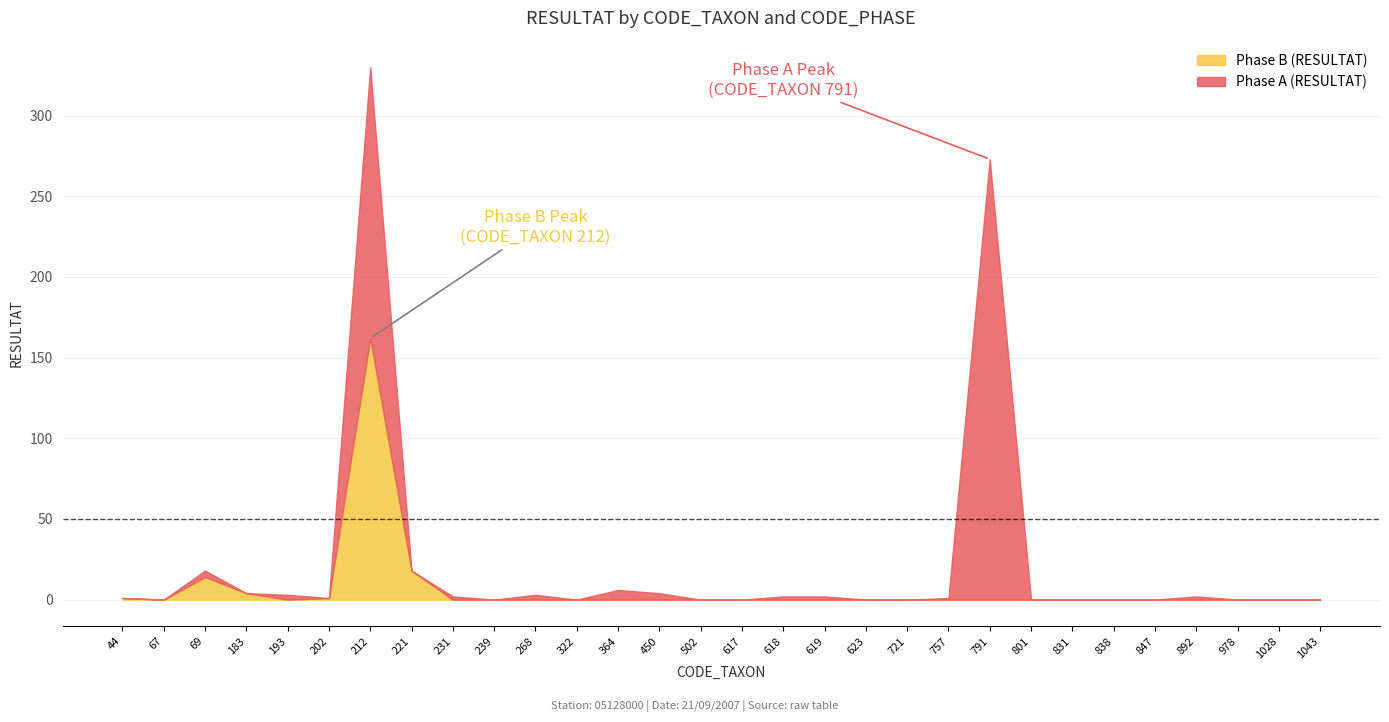

Which category has the lowest value in the Phase B (RESULTAT) series?

67